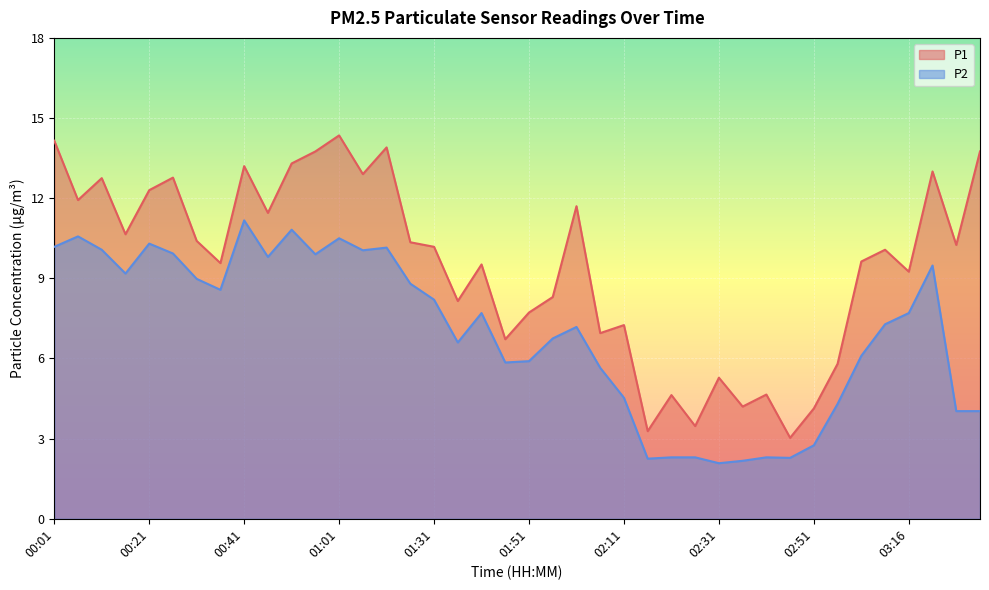

Which series has the largest range (max minus min)?

P1